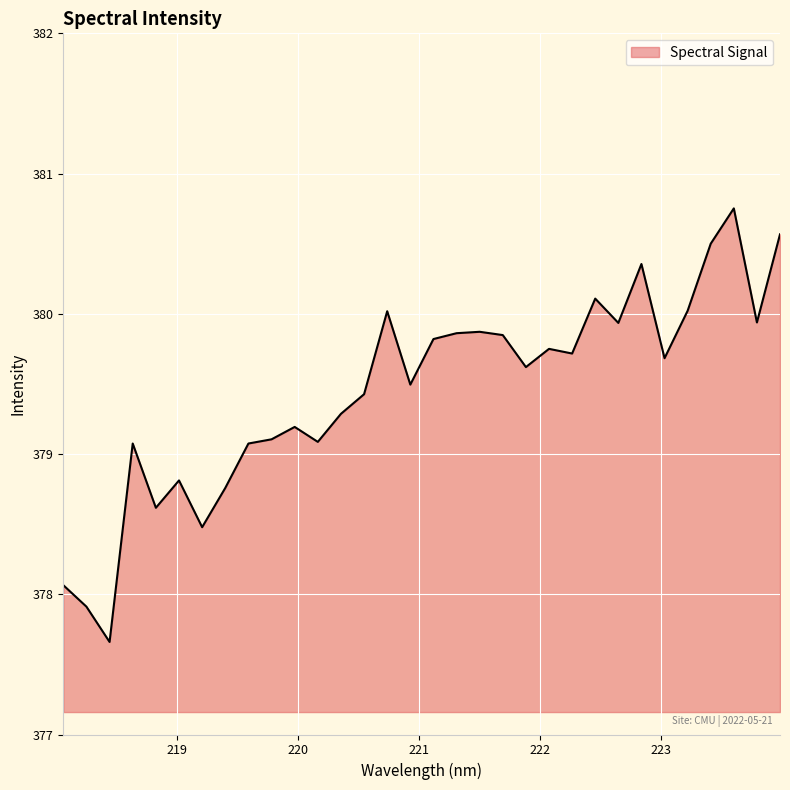

What is the minimum value shown in the chart?

377.7